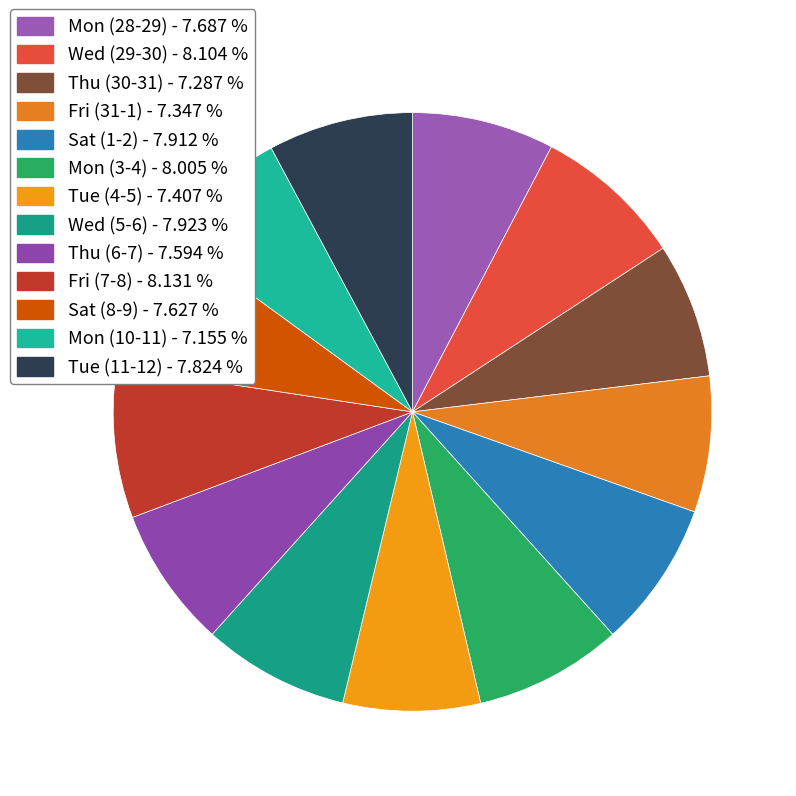

What percentage do Fri (31-1) and Mon (10-11) together represent?

14.5%